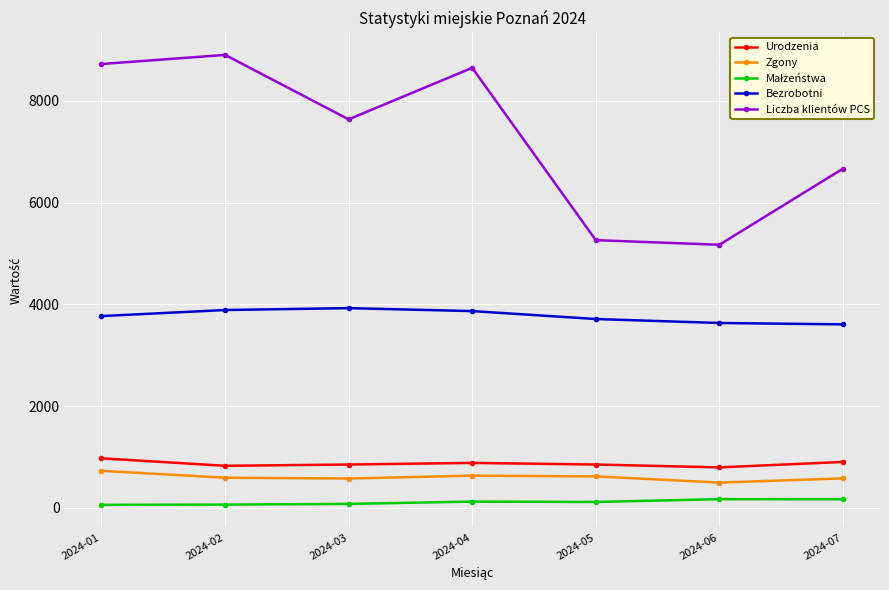

Which series has the largest total across all categories?

Liczba klientów PCS